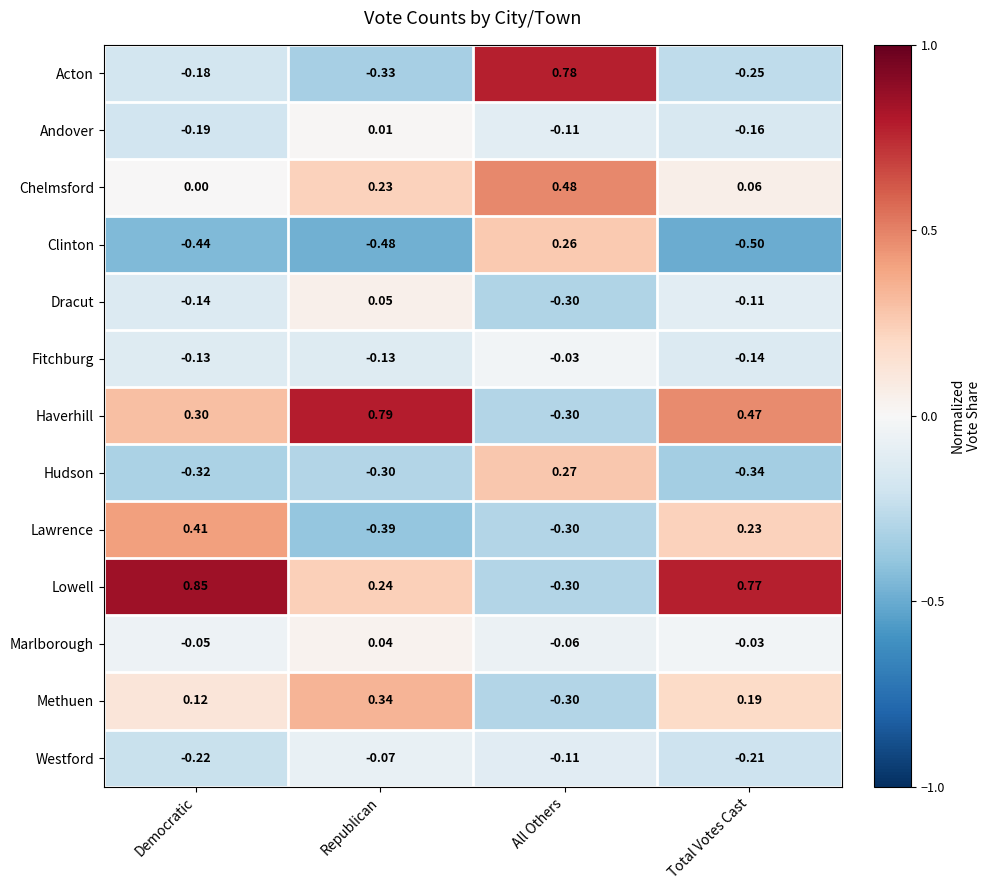

Which category has the lowest value in the Chelmsford series?

Democratic